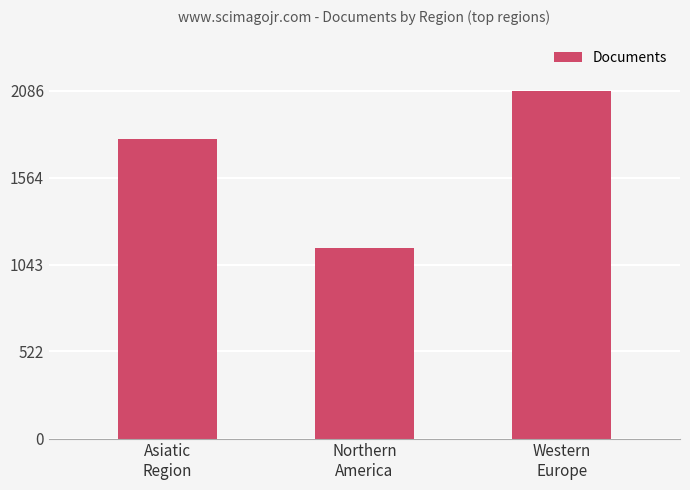

Is it true that the value at Northern
America is 772?

False